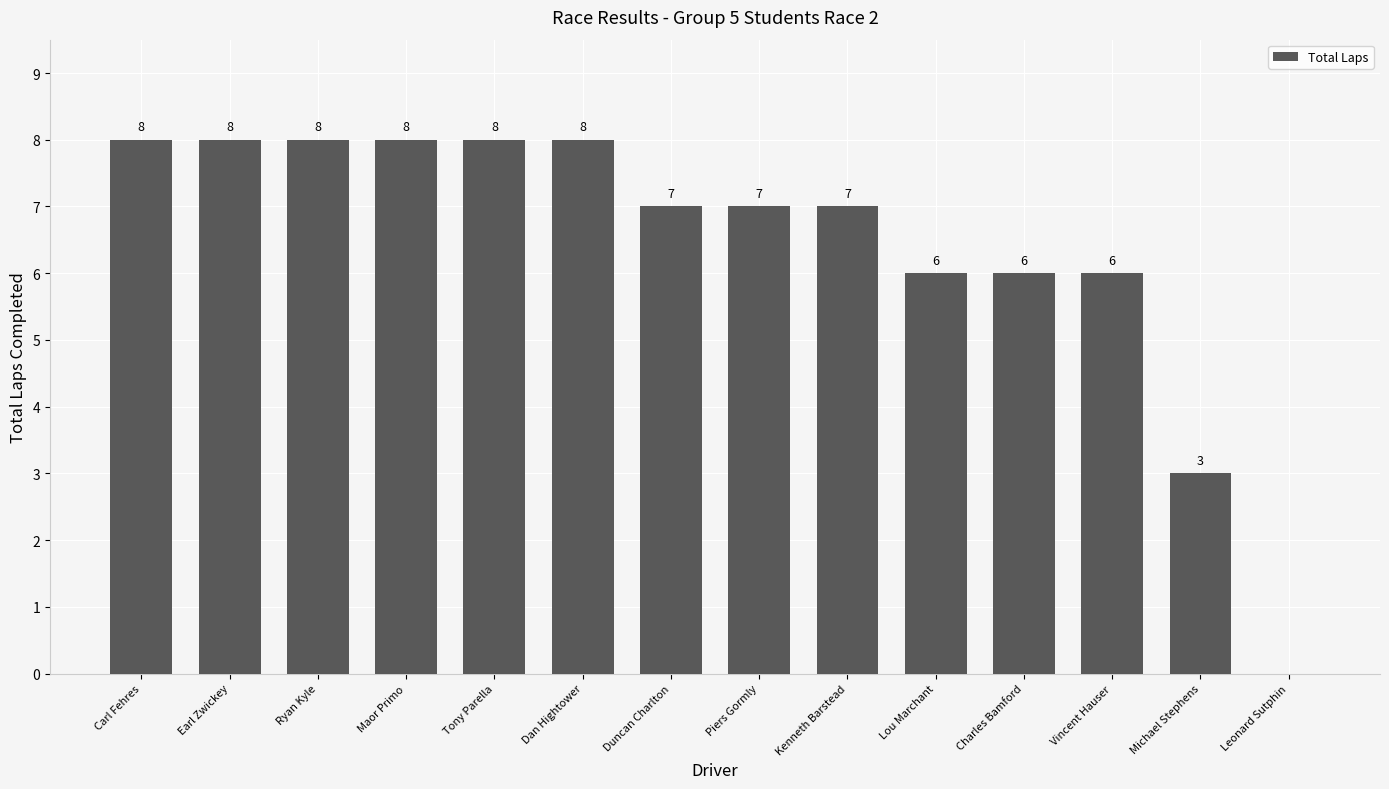

Where does the data first go above 7?

Carl Fehres